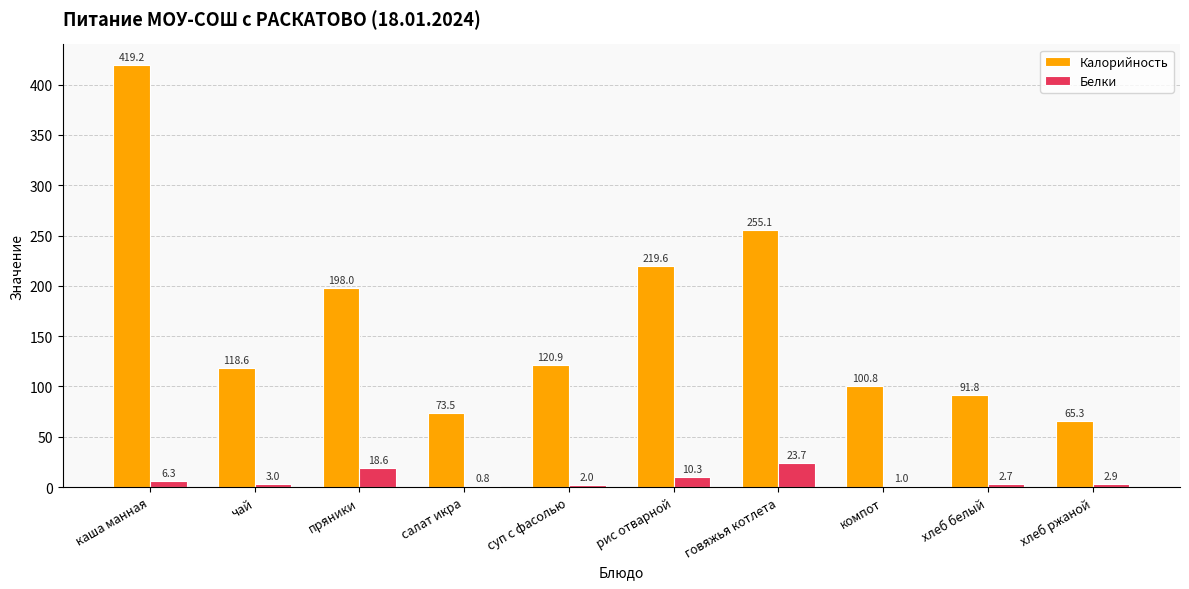

What is the sum of the Калорийность values at хлеб белый and рис отварной?

311.4